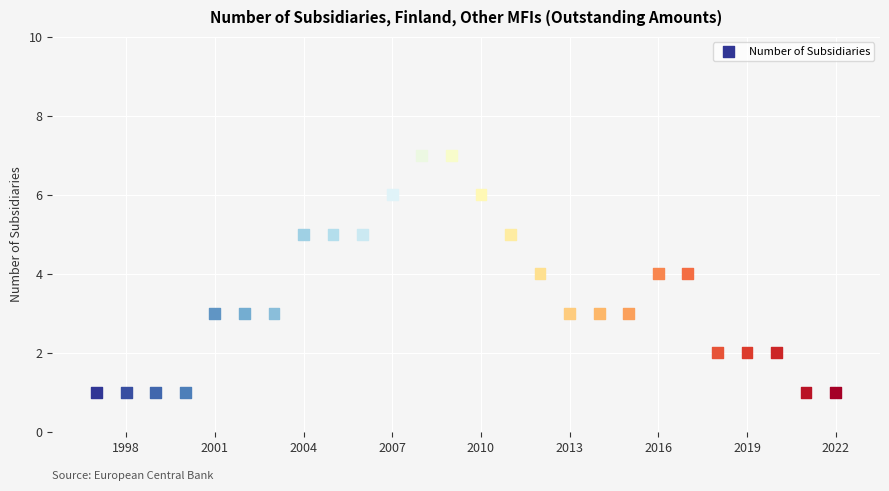

What is the range of X values (max minus min)?

25